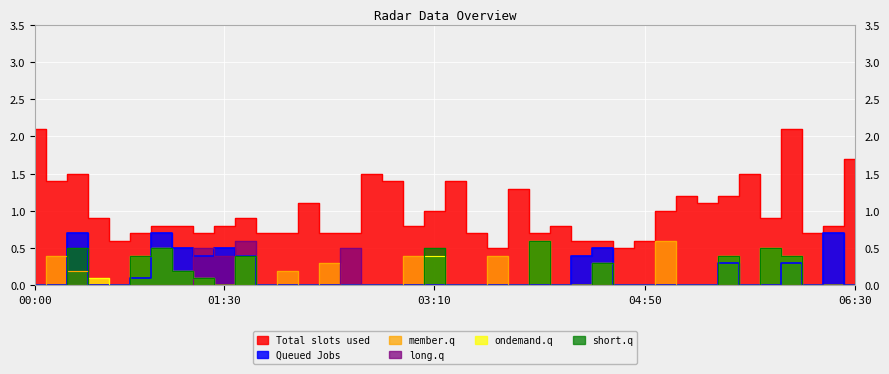

How many series are shown in this chart?

6